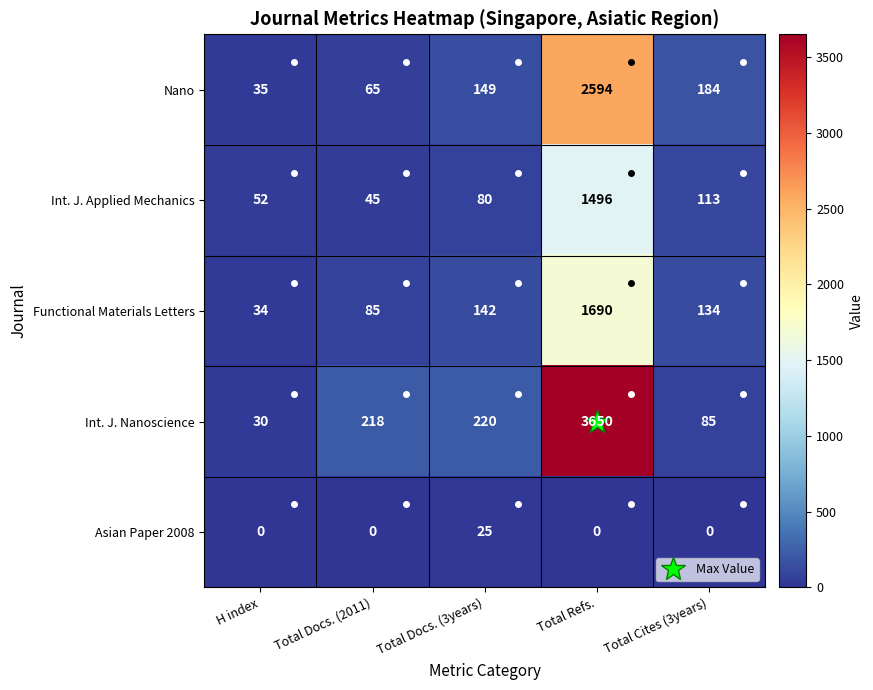

At which category is the sum across all series the highest?

Total Refs.